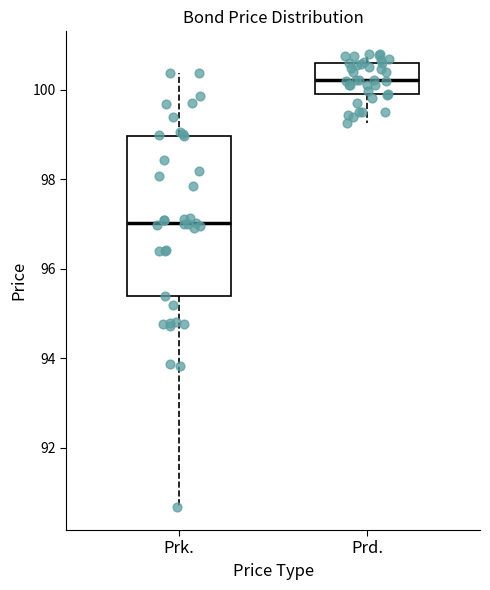

Reading left to right, transcribe this box plot: for each box, give where its median line is, the range the box spans, and where its two whiskers end, as read against the y-axis. The values are not printed on the chart, so give them approximately, as read against the axis.

Prk.: median 97.0, box 95.4 to 99.0, whiskers 90.6 to 100.4
Prd.: median 100.2, box 100.0 to 100.6, whiskers 99.2 to 100.8